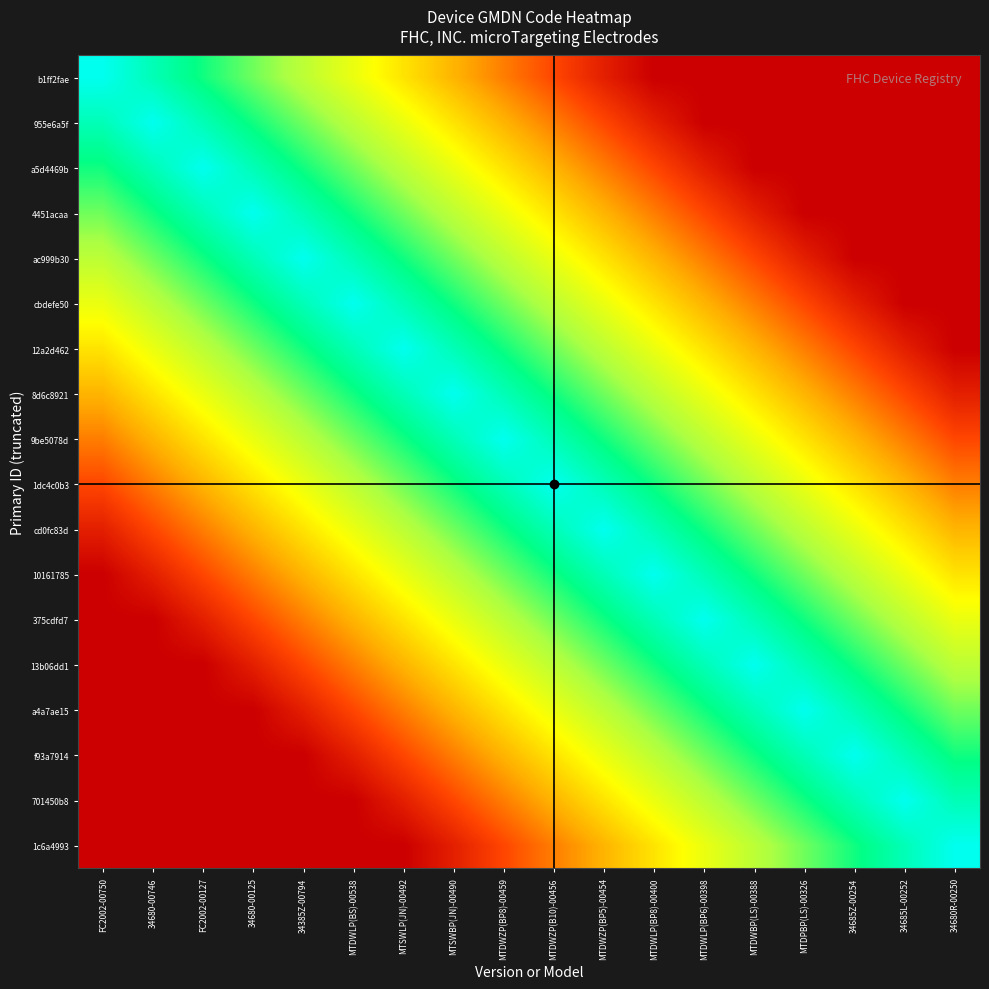

Which label corresponds to the smallest value in the chart?

MTDWLP(BP8)-00400